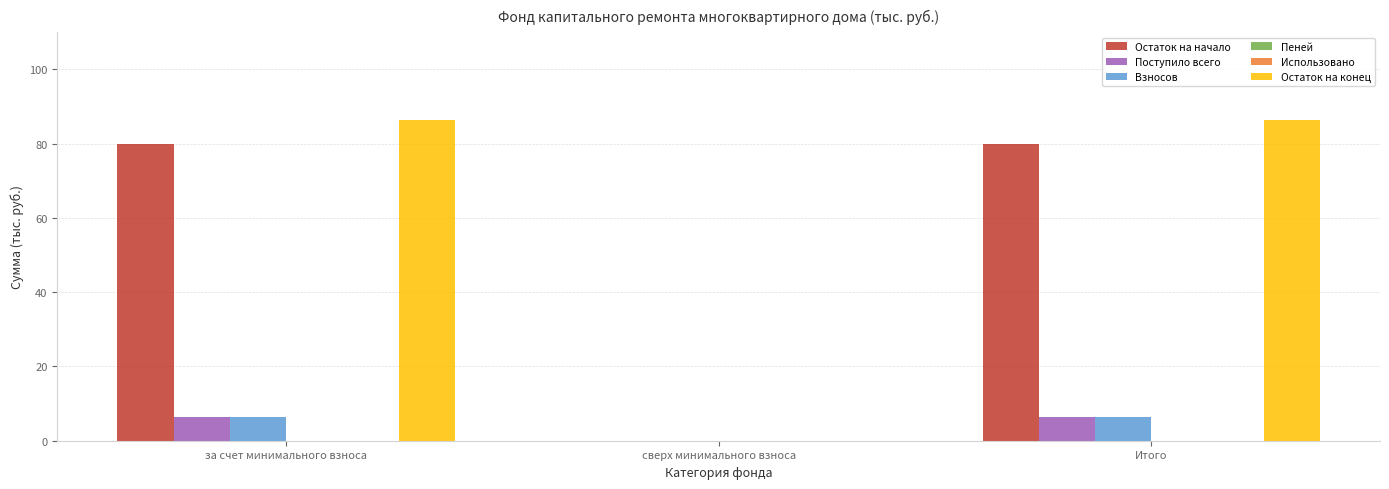

Does the chart contain any negative values?

No